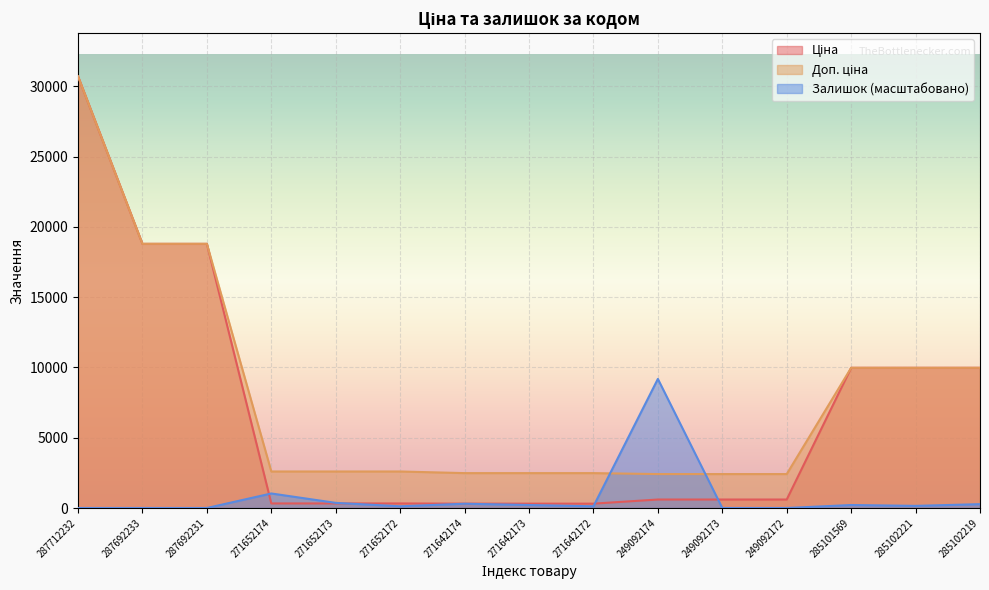

Which category has the highest value in the Ціна series?

287712232